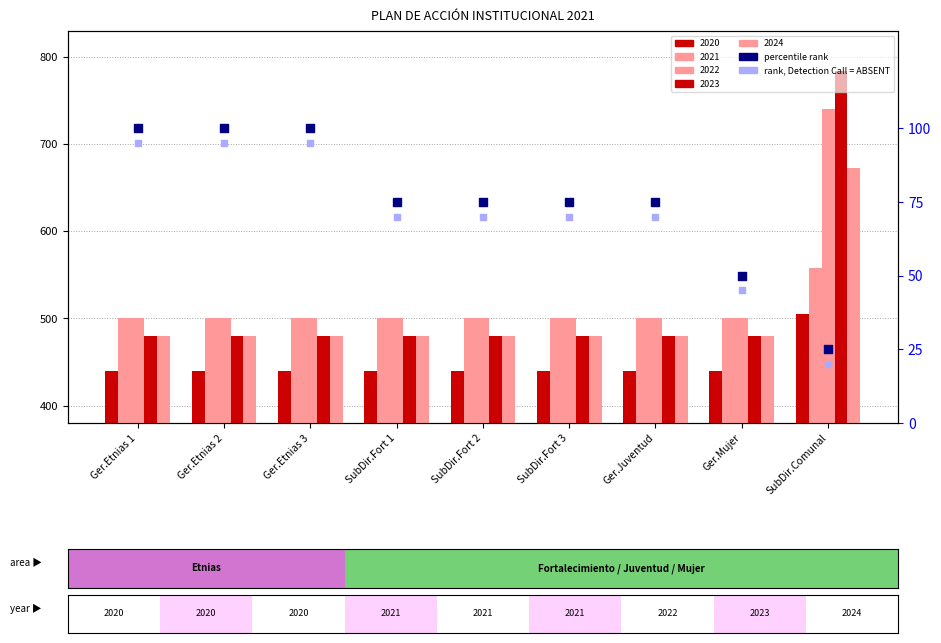

Which series has the widest spread of Y values?

percentile rank